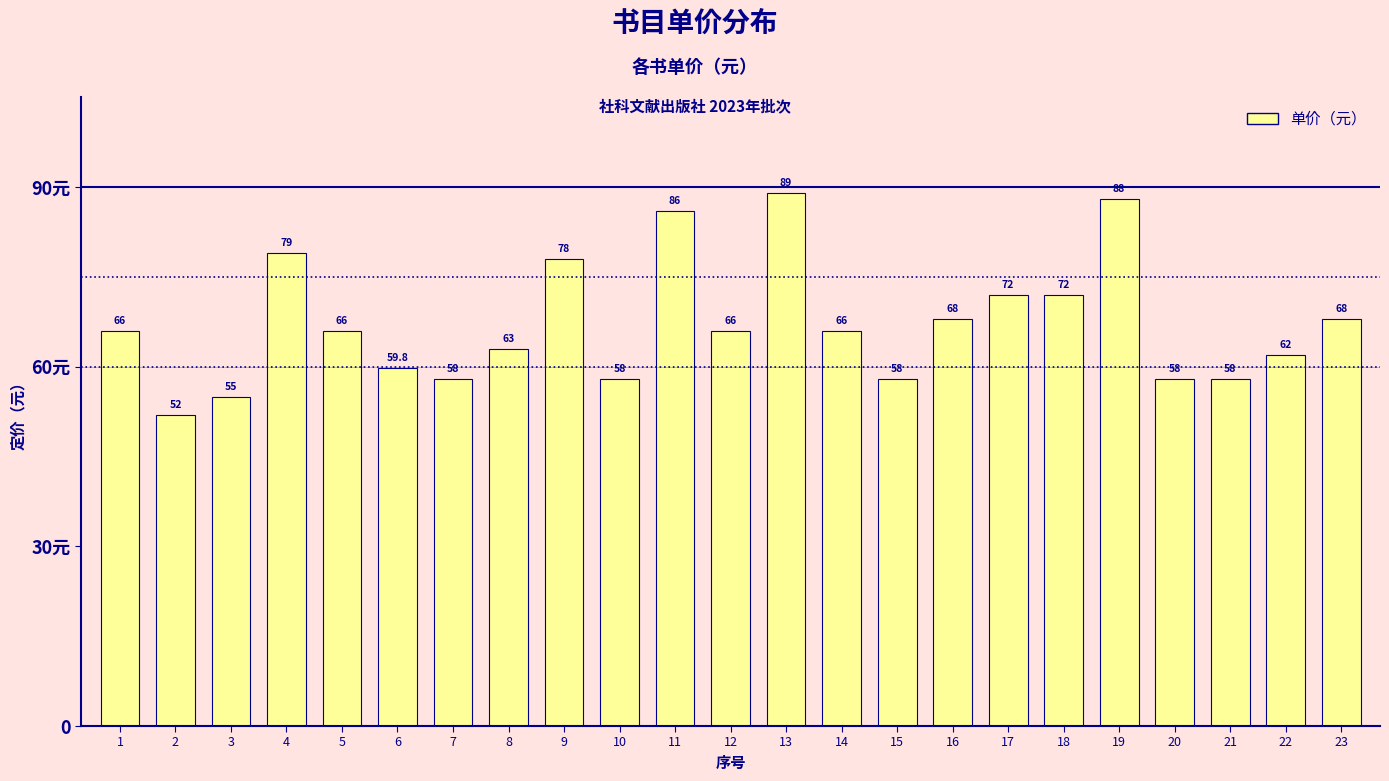

Are the bars horizontal?

No